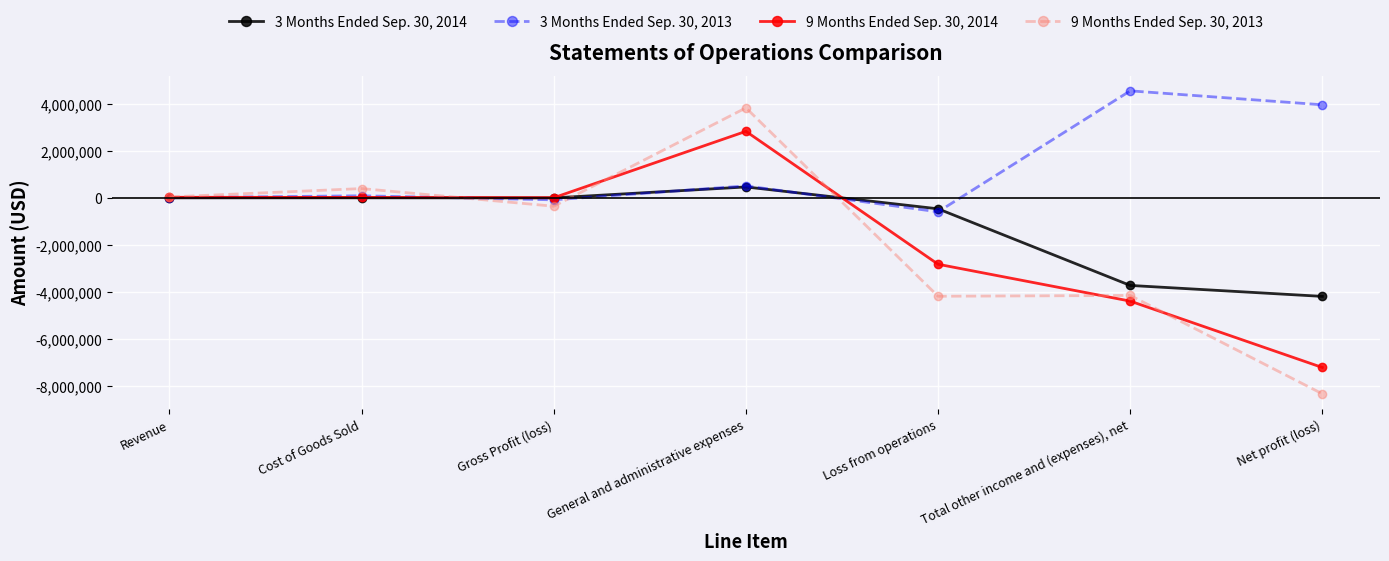

Which series changed the most between Revenue and General and administrative expenses?

9 Months Ended Sep. 30, 2013